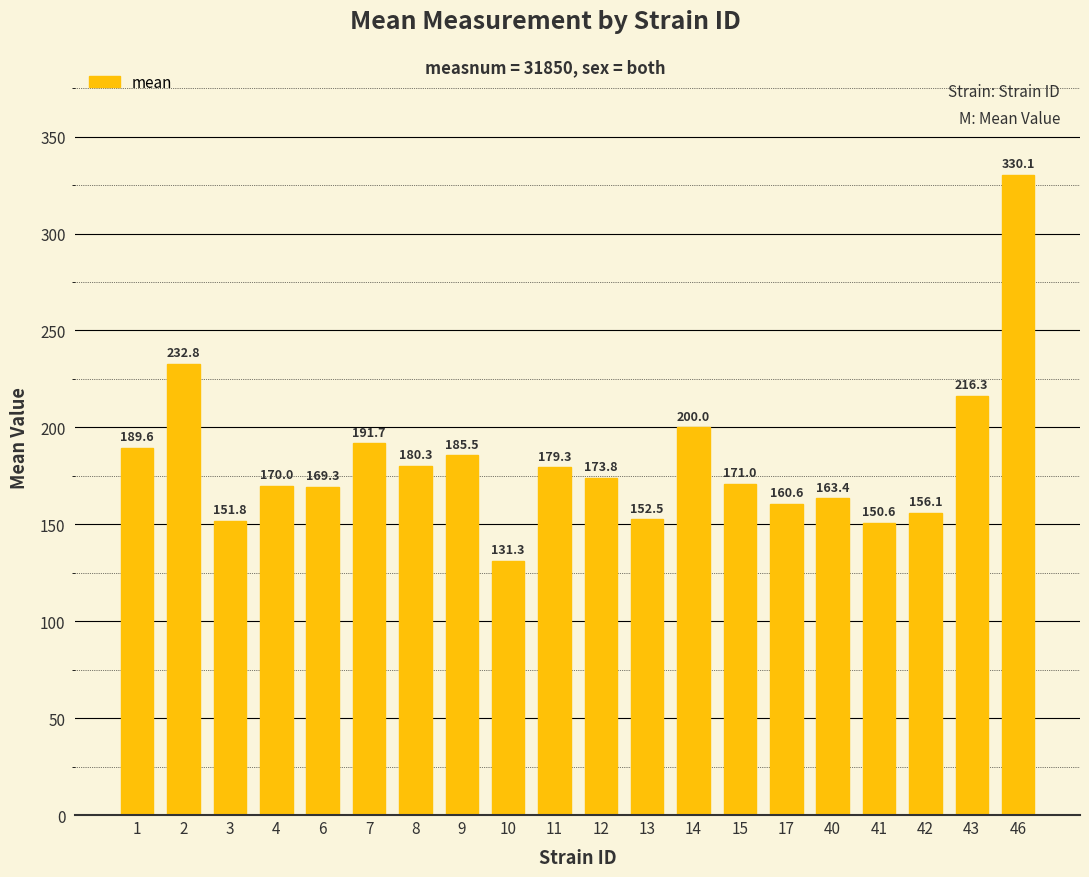

What is the difference between the second highest and second lowest values?

82.2